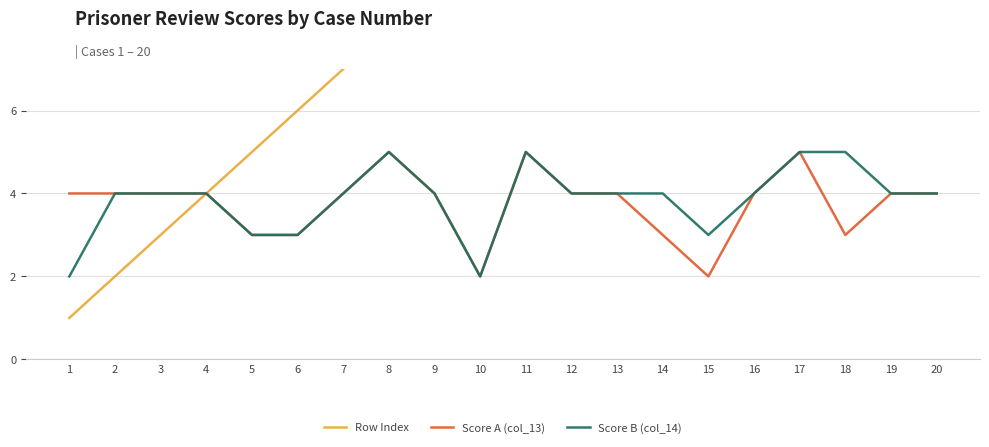

Reading right to left, extract all data points from this chart.

Row Index: 20	19	18	17	16	15	14	13	12	11	10	9	8	7	6	5	4	3	2	1
Score A (col_13): 4	4	3	5	4	2	3	4	4	5	2	4	5	4	3	3	4	4	4	4
Score B (col_14): 4	4	5	5	4	3	4	4	4	5	2	4	5	4	3	3	4	4	4	2